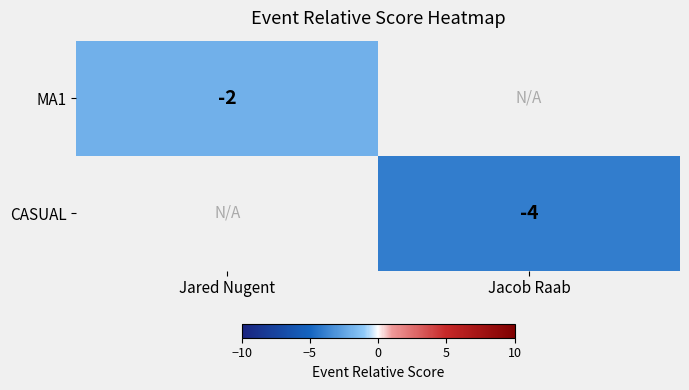

Is it true that MA1 equals -2 at Jared Nugent?

True